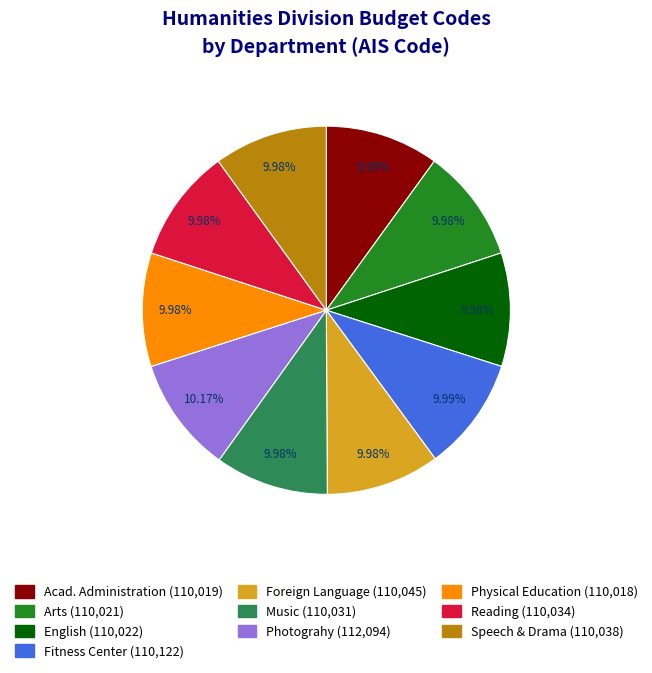

What percentage do Acad. Administration and Arts together represent?

20.0%